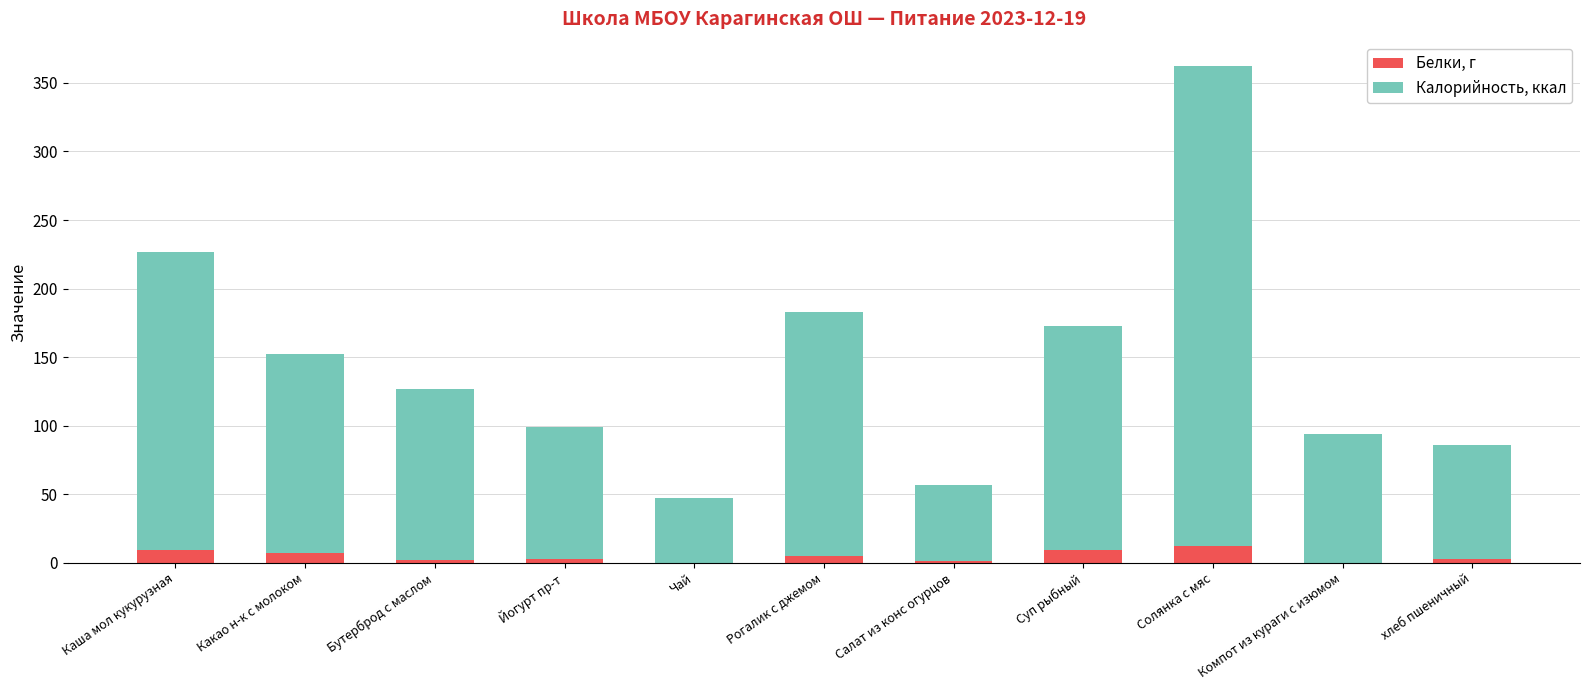

Is it true that Белки, г equals 12.0 at Солянка с мяс?

True